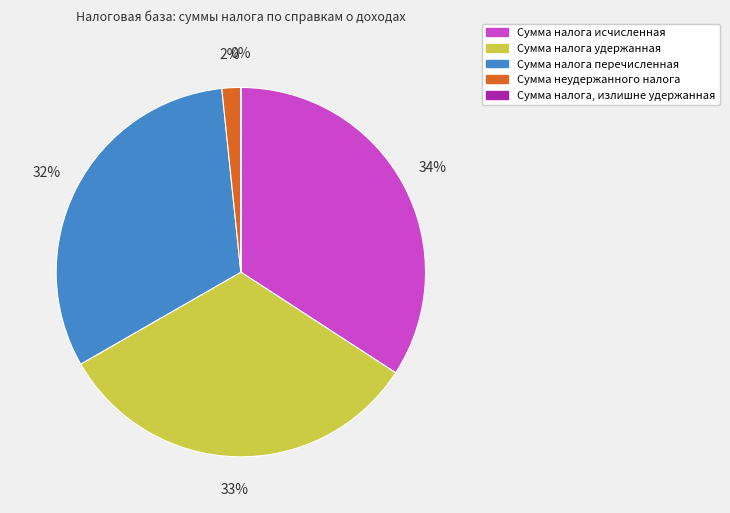

To the nearest percent, what percentage of the pie is Сумма неудержанного налога?

2%